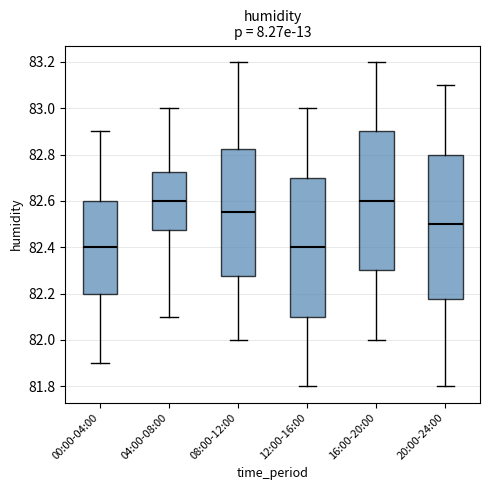

Which box is the tallest, from its lower edge to its upper edge?

20:00-24:00